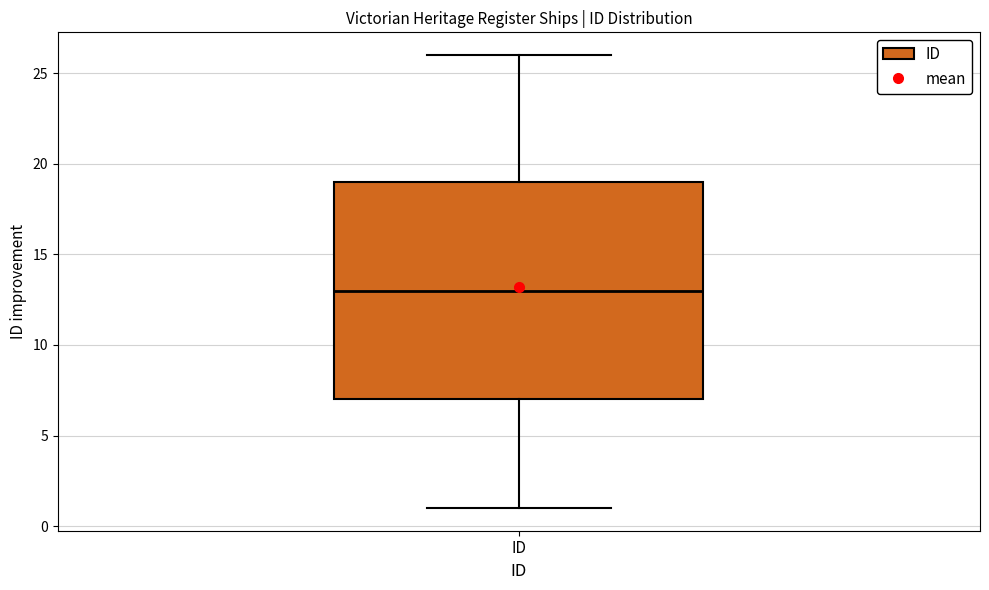

Read this box plot against the y-axis: the position of the median line, the range covered by the box, and the ends of both whiskers. The values are not printed on the chart, so give them approximately, as read against the axis.

median 13, box 7 to 19, whiskers 1 to 26